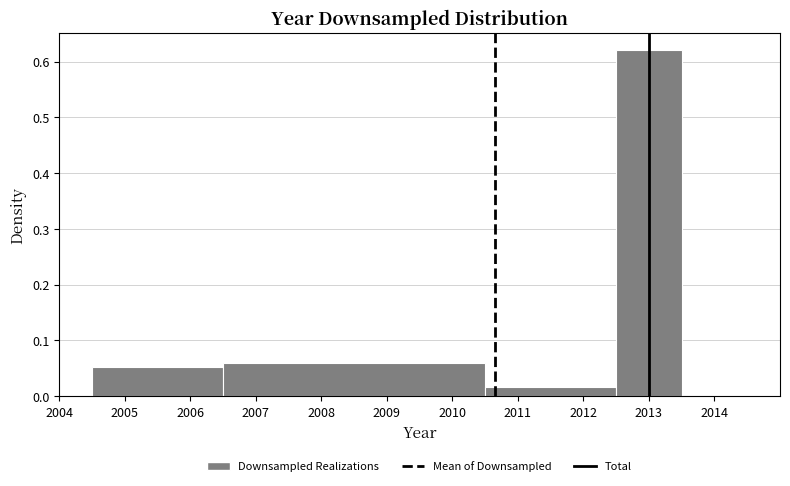

Reading left to right, list every bar in this chart as the range it spans on the x-axis followed by its height. The values are not printed on the chart, so give them approximately, as read against the axis.

2004.5 to 2006.5: 0.05
2006.5 to 2010.5: 0.06
2010.5 to 2012.5: 0.02
2012.5 to 2013.5: 0.62